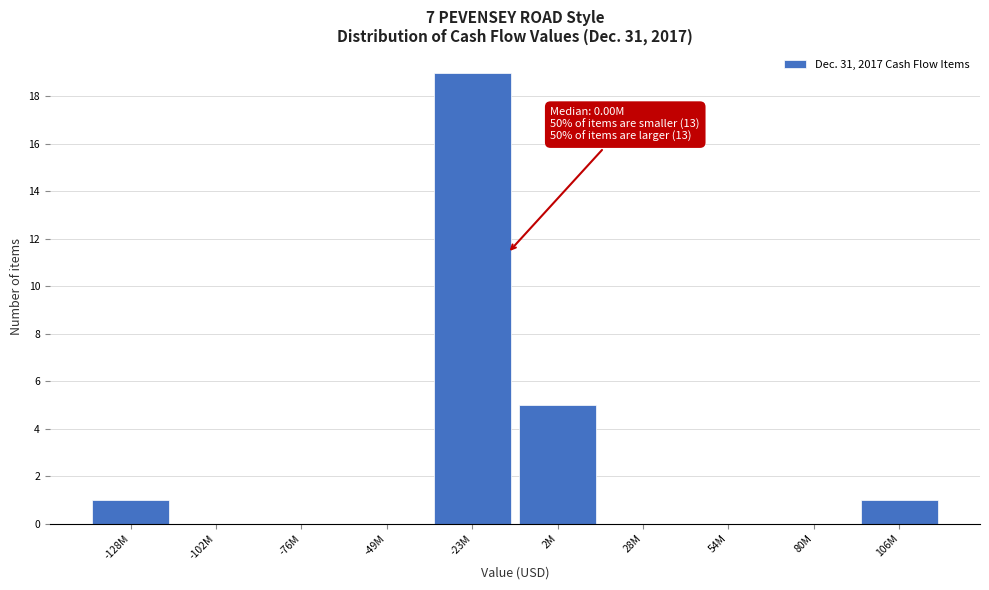

Reading right to left, extract all data points from this chart.

106M=1	80M=0	54M=0	28M=0	2M=5	-23M=19	-49M=0	-76M=0	-102M=0	-128M=1